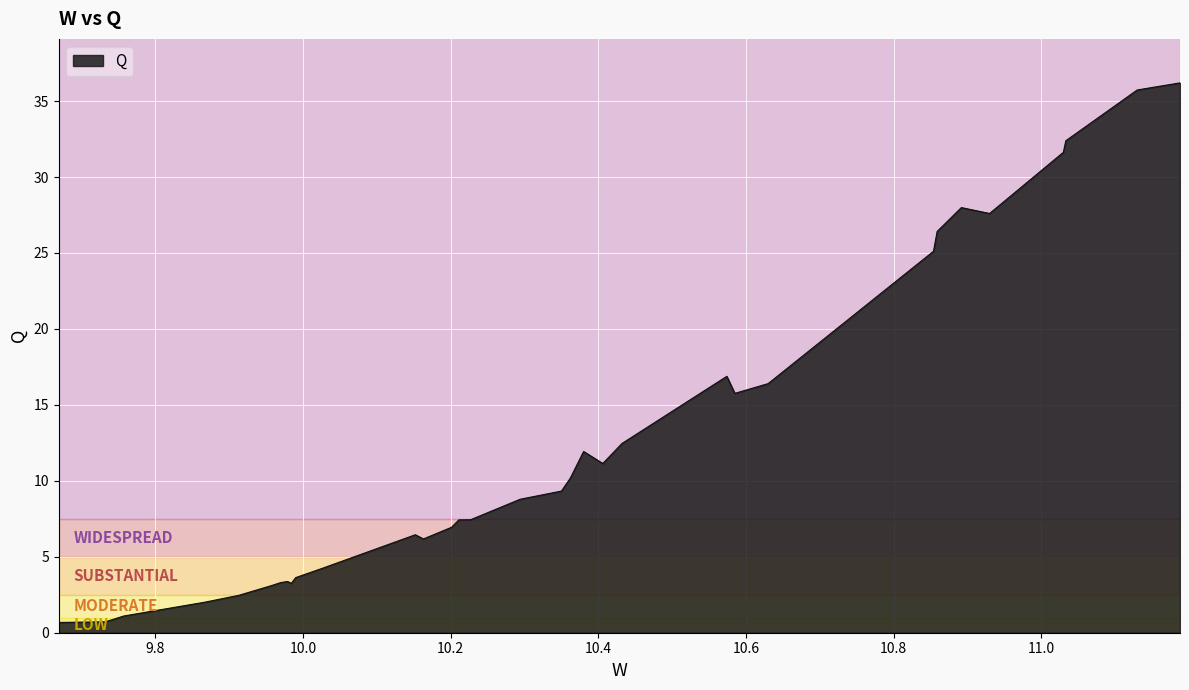

What is the maximum value shown in the chart?

36.2